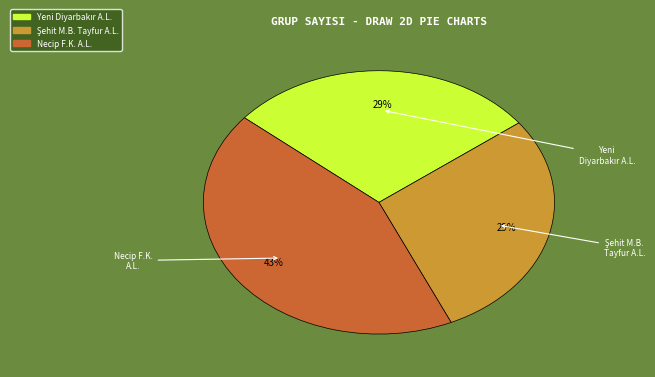

Does any single category account for the majority?

No